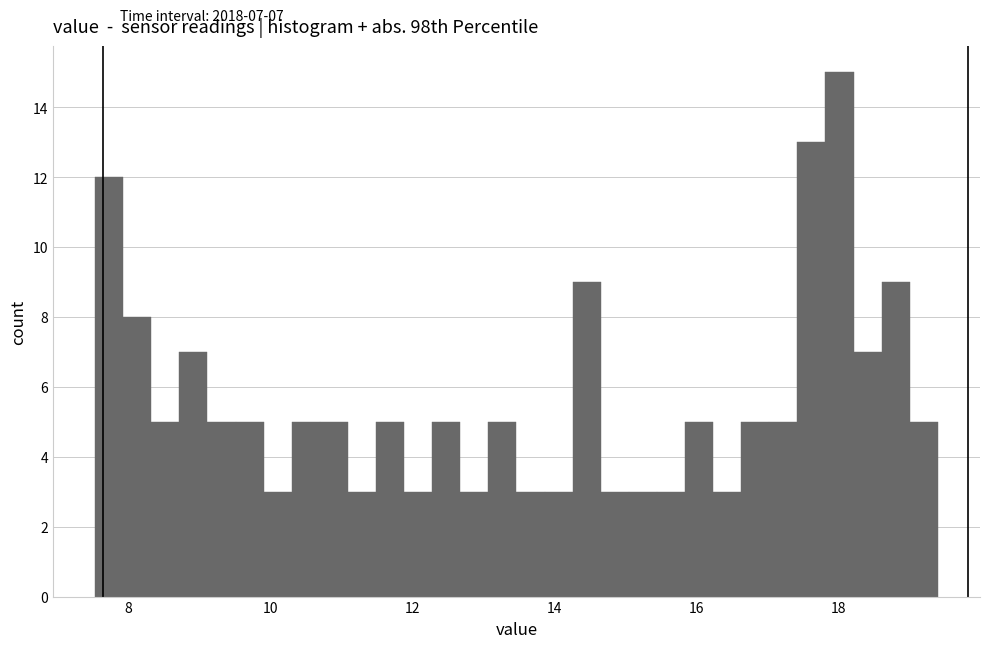

Read against the x-axis, roughly where is the centre of the tallest bar?

18.0